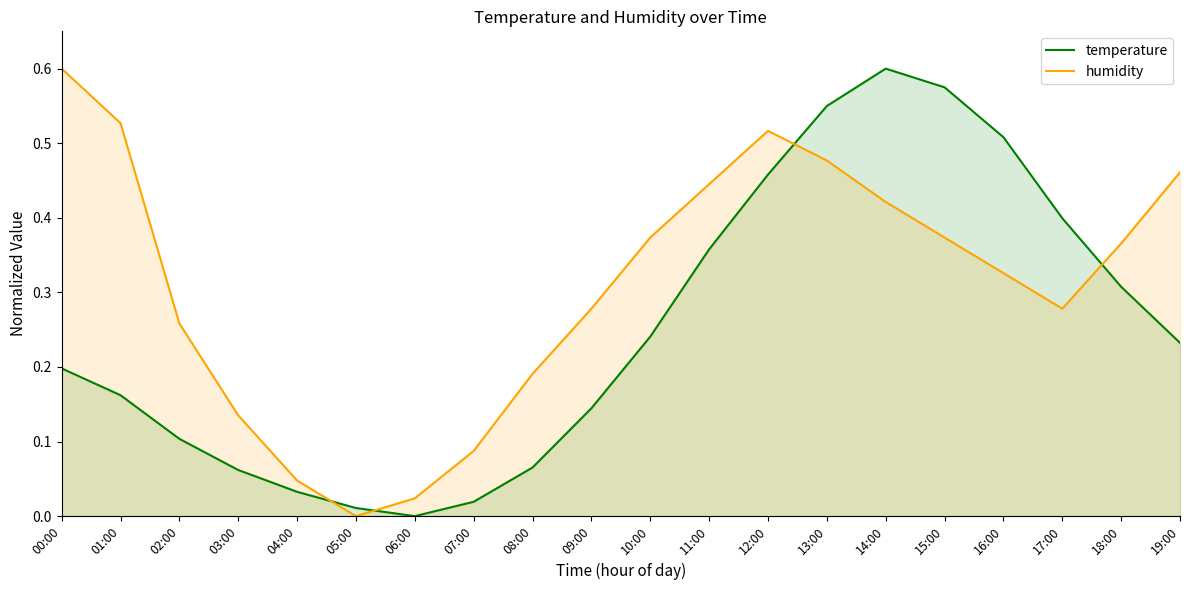

Does the chart display data point markers on the line(s)?

No